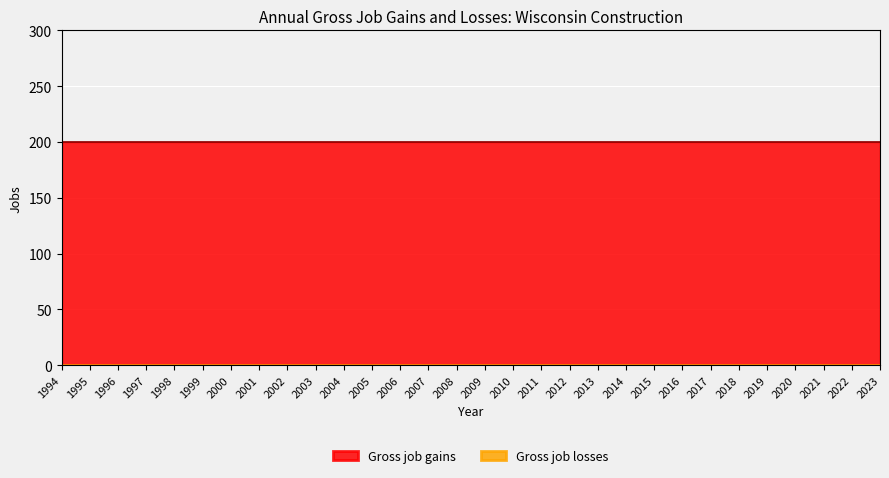

At which category is the sum across all series the highest?

1994